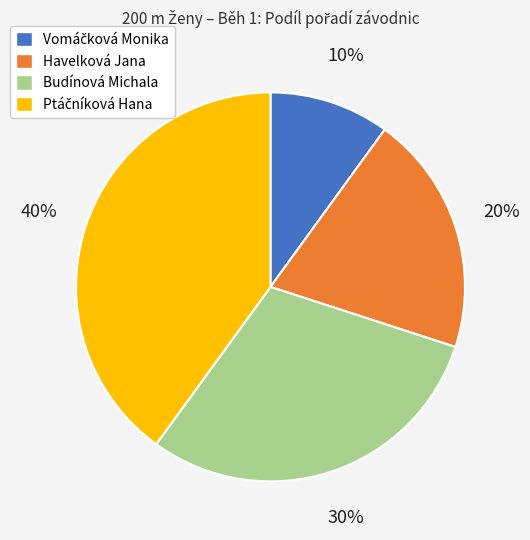

Count the number of slices in the pie.

4